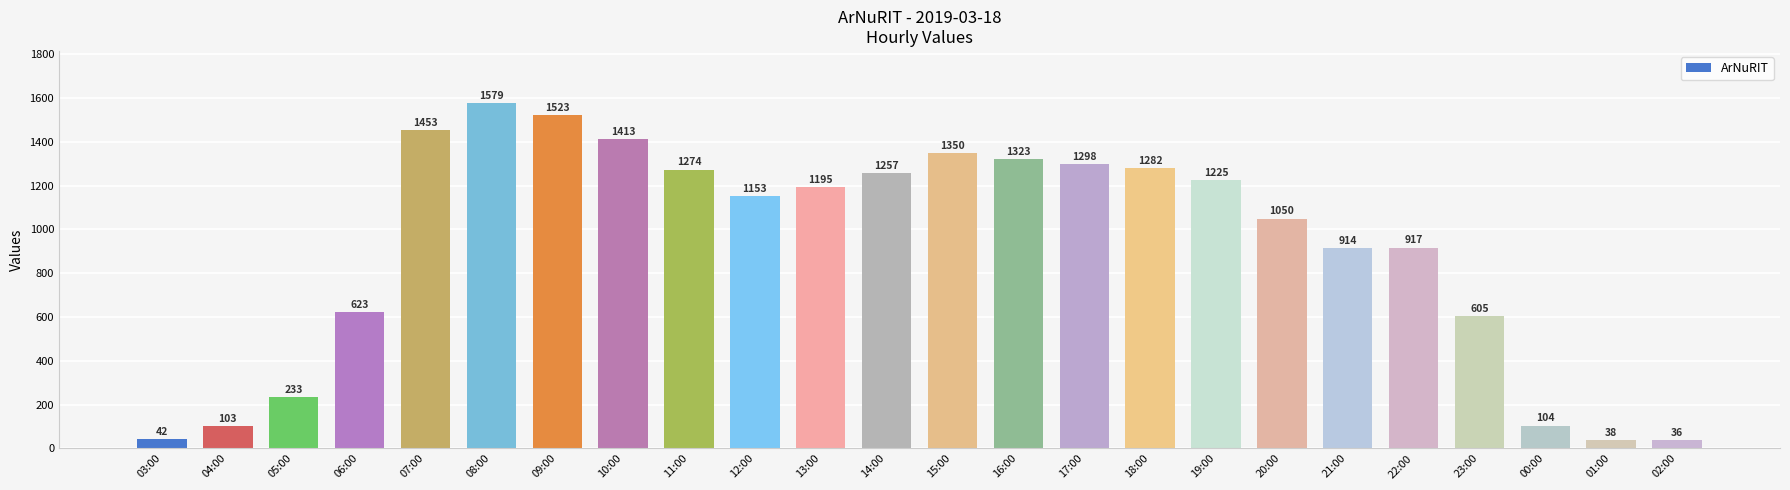

What is the label of the 12th bar from the left?

14:00